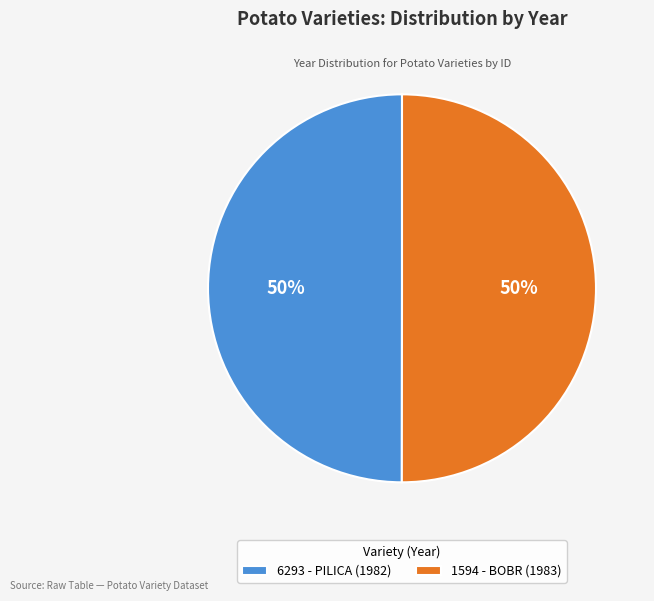

The 6293 - PILICA (1982) slice represents 50% of the pie. True or false?

True